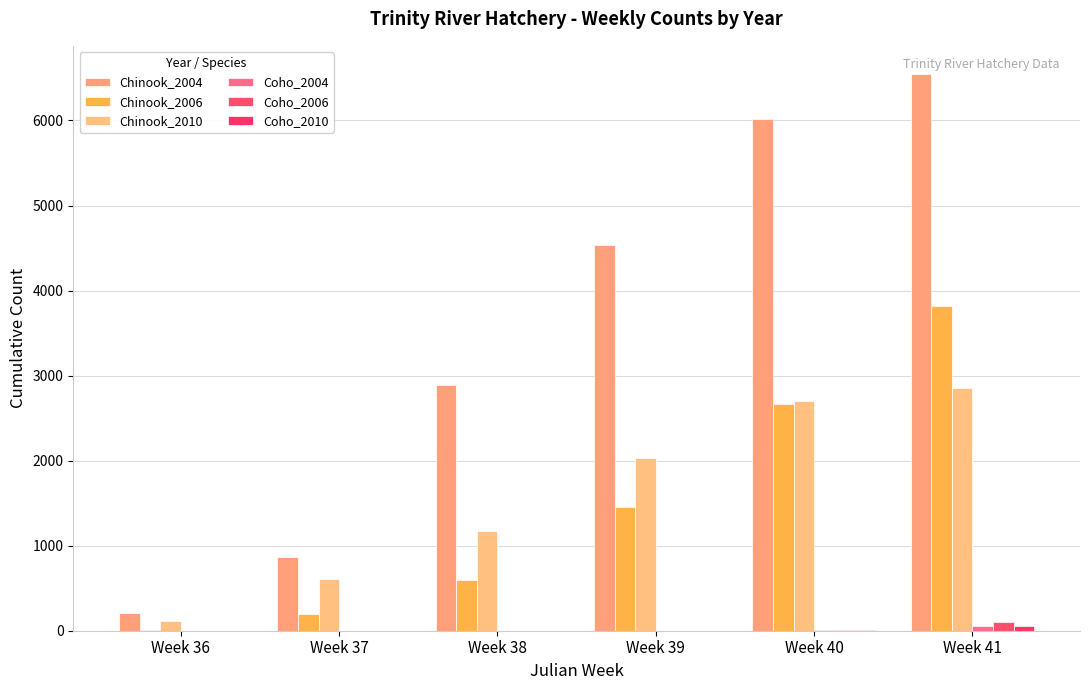

Reading left to right, list all the values displayed in this chart.

Chinook_2004: 212	870	2888	4535	6017	6550
Chinook_2006: 6	193	591	1452	2661	3818
Chinook_2010: 119	609	1174	2029	2702	2859
Coho_2004: 0	0	0	0	11	51
Coho_2006: 0	0	0	2	8	100
Coho_2010: 0	0	0	0	6	58